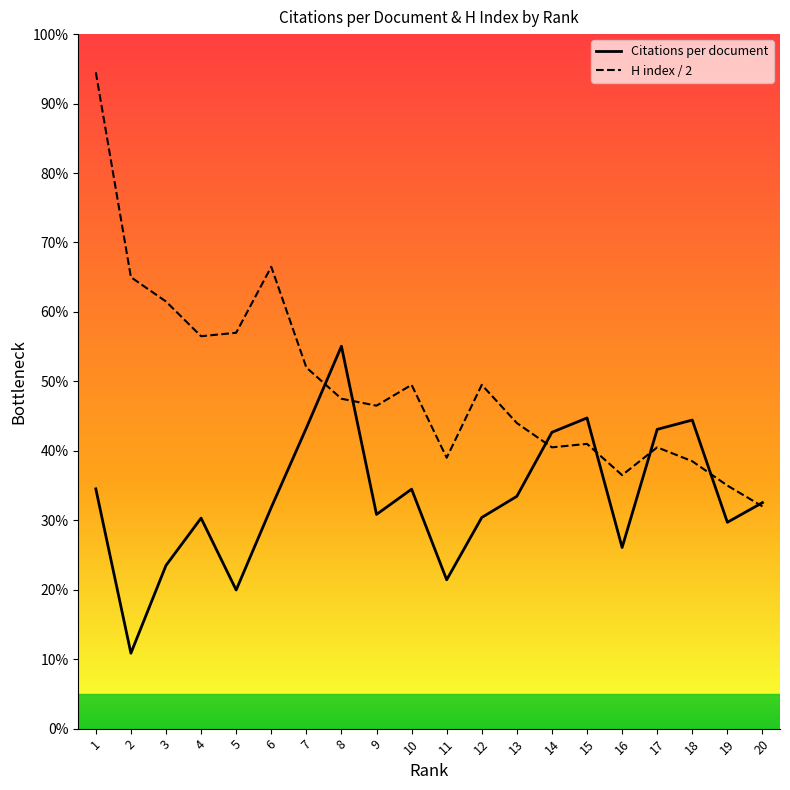

True or false: H index has more than 0 points higher than both neighbors.

True